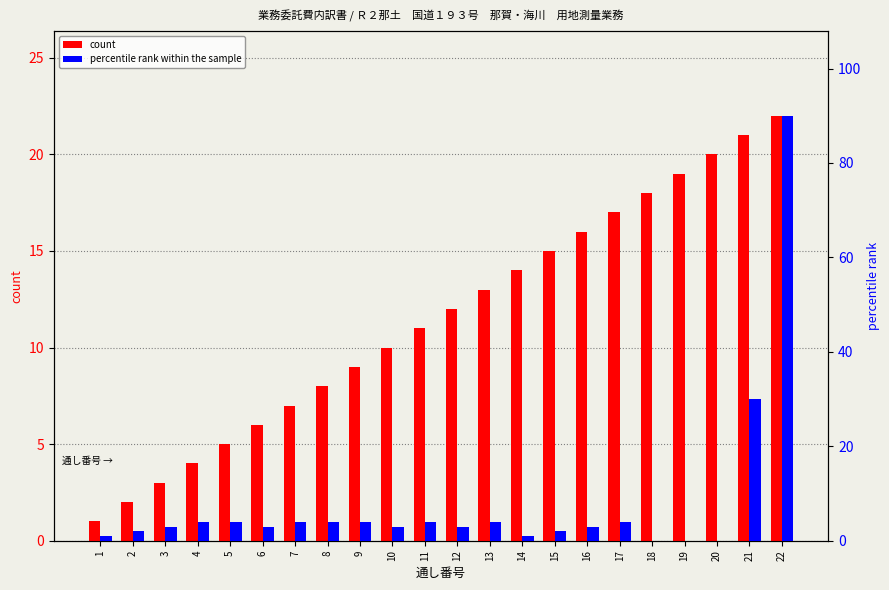

Reading right to left, list all the values displayed in this chart.

count: 22	21	20	19	18	17	16	15	14	13	12	11	10	9	8	7	6	5	4	3	2	1
percentile rank within the sample: 90	30	0	0	0	4	3	2	1	4	3	4	3	4	4	4	3	4	4	3	2	1